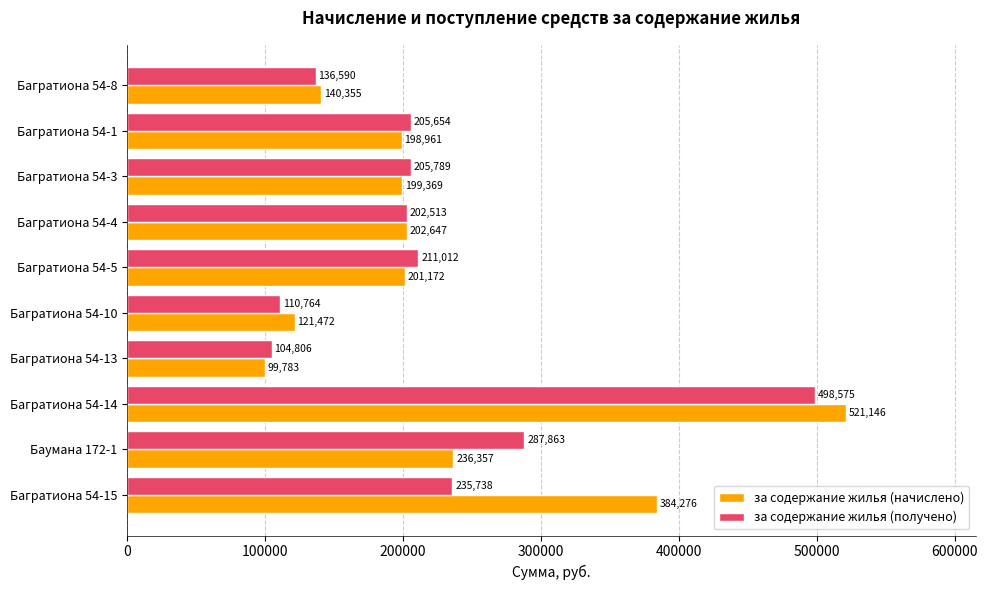

Rank the series at Баумана 172-1 from highest to lowest value.

за содержание жилья (получено), за содержание жилья (начислено)